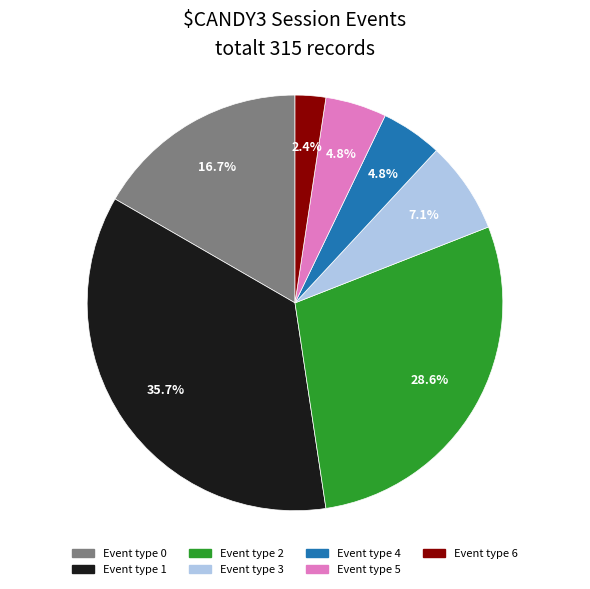

Is there any slice that represents more than half of the pie?

No